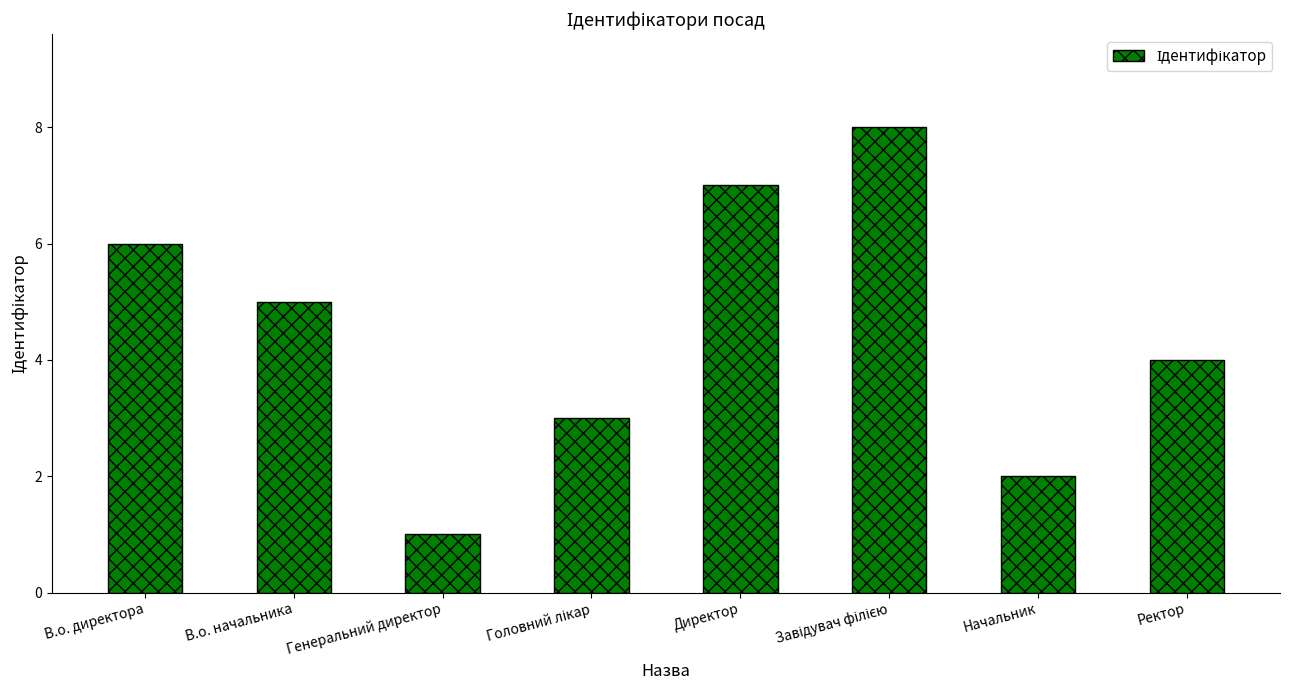

What is the minimum value shown in the chart?

1